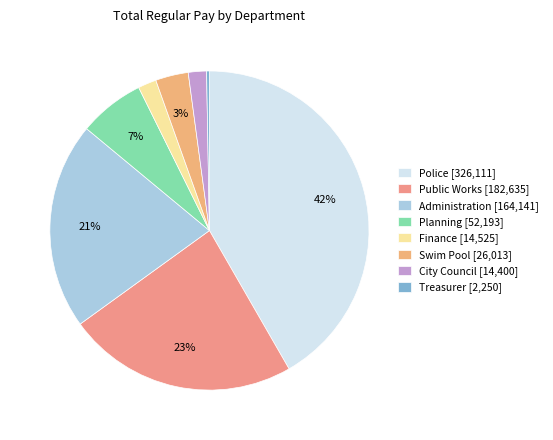

Does any single category account for the majority?

No